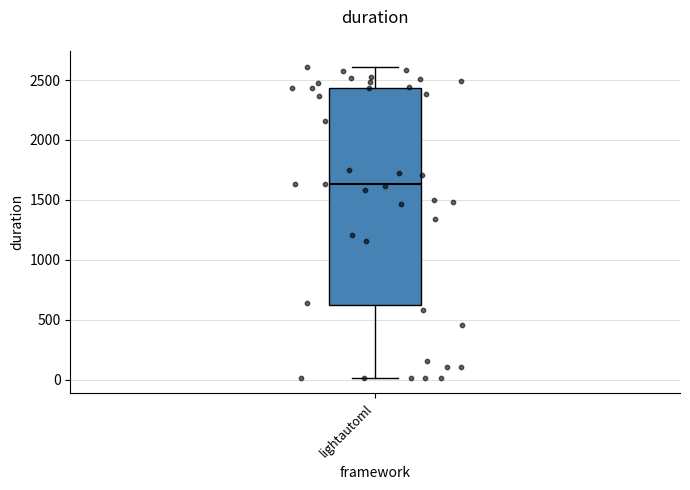

Transcribe this box plot: give where the median line is, the range the box spans, and where the two whiskers end, as read against the y-axis. The values are not printed on the chart, so give them approximately, as read against the axis.

median 1650, box 600 to 2450, whiskers 0 to 2600